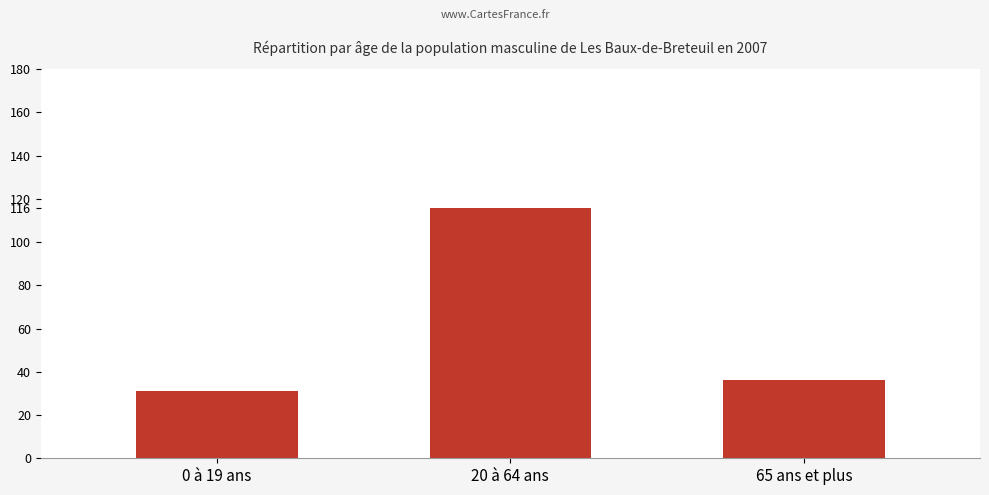

Rank the categories by value from lowest to highest.

0 à 19 ans, 65 ans et plus, 20 à 64 ans